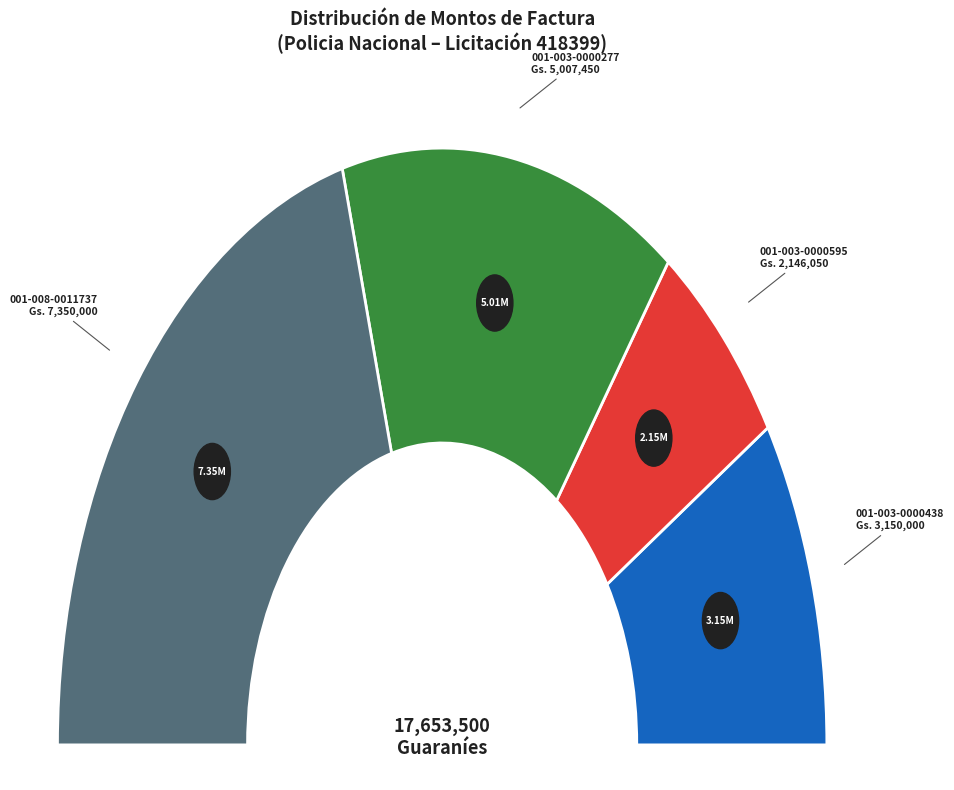

Which category has the smallest portion of the pie?

001-003-0000595